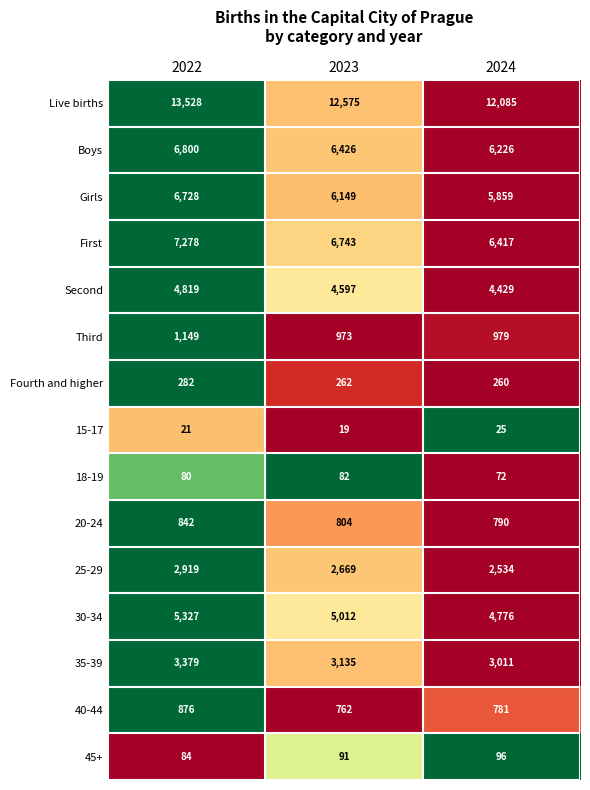

Between 2022 and 2023, which series saw the biggest shift?

Live births